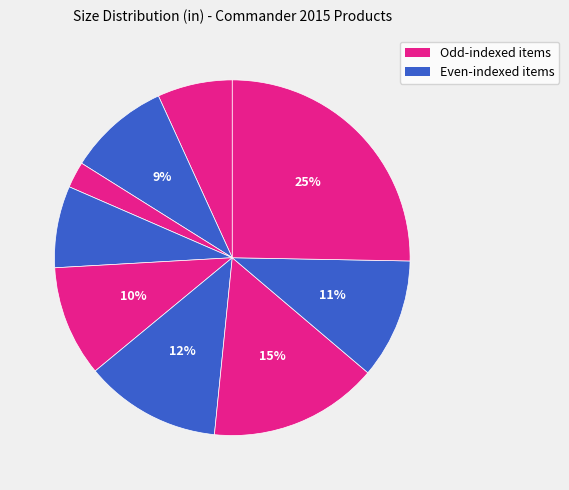

How many slices are in this pie chart?

9